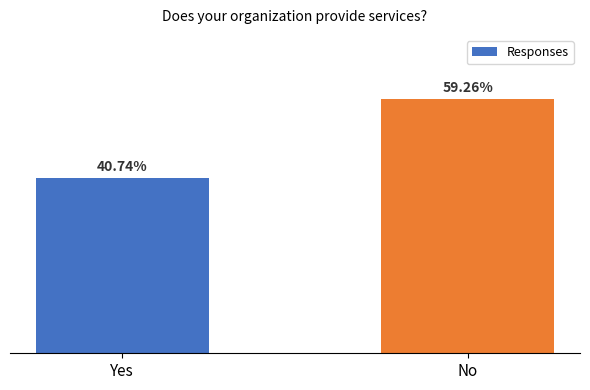

Rank the categories by value from highest to lowest.

No, Yes